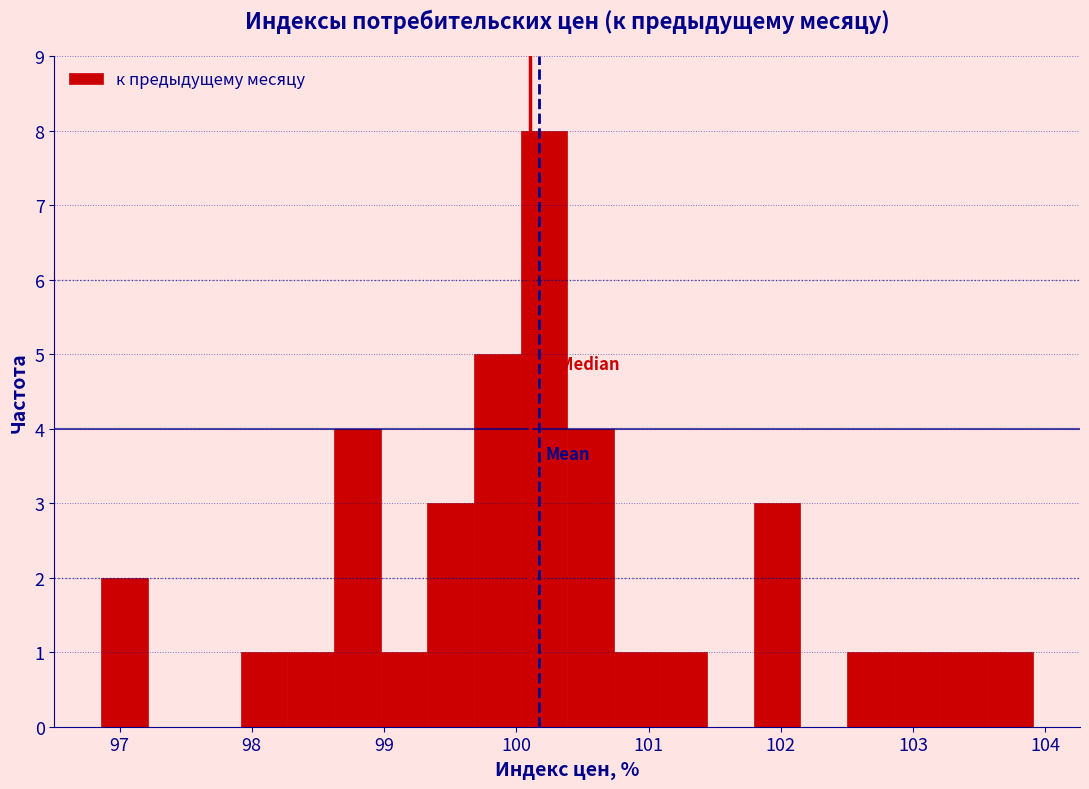

Around what value on the x-axis is the tallest bar? Give the approximate position of its centre, as read against the axis.

100.2